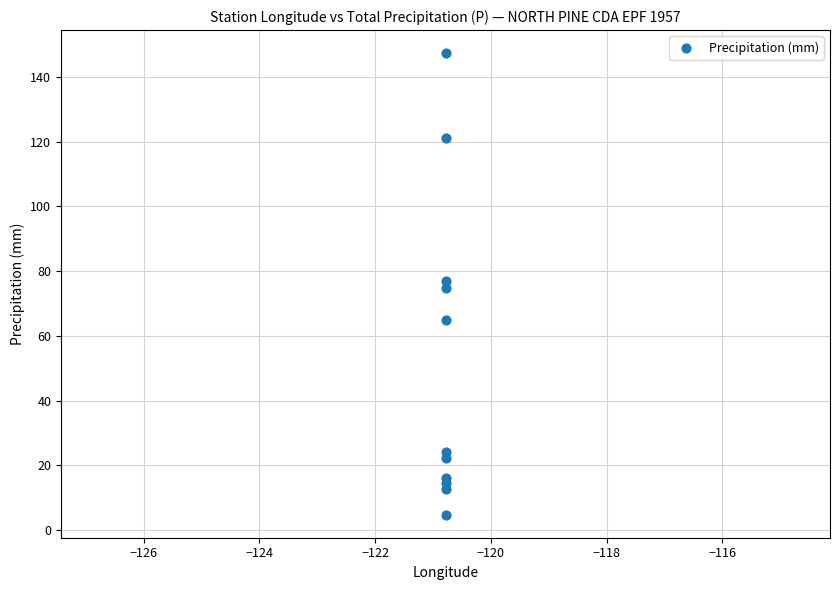

What is the range of Y values (max minus min)?

142.5